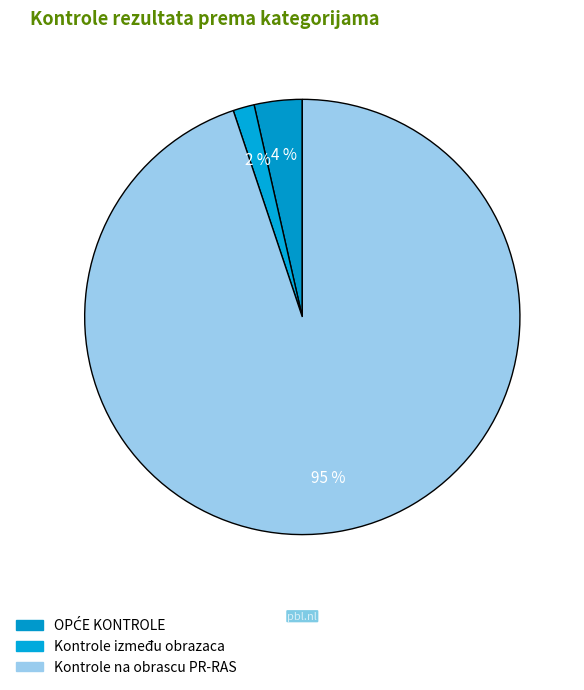

To the nearest percent, what is the difference between the largest and smallest slice percentages?

93%